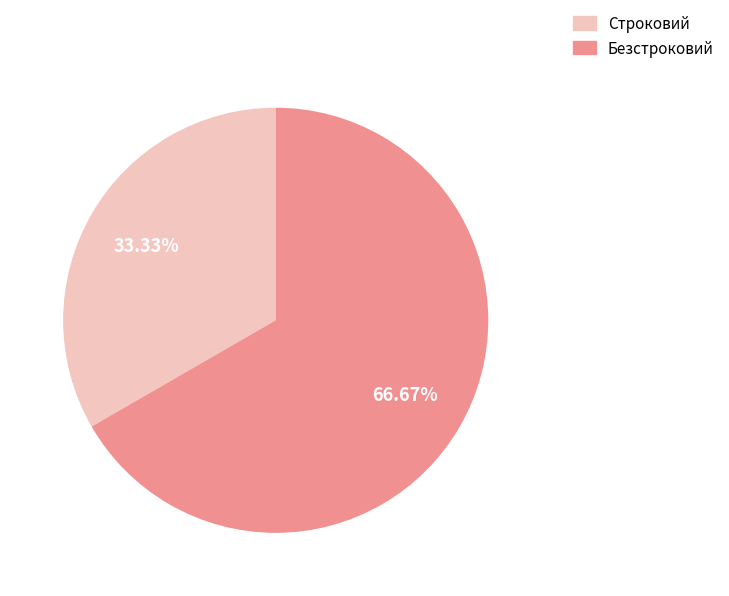

To the nearest percent, what percentage of the pie is Строковий?

33%